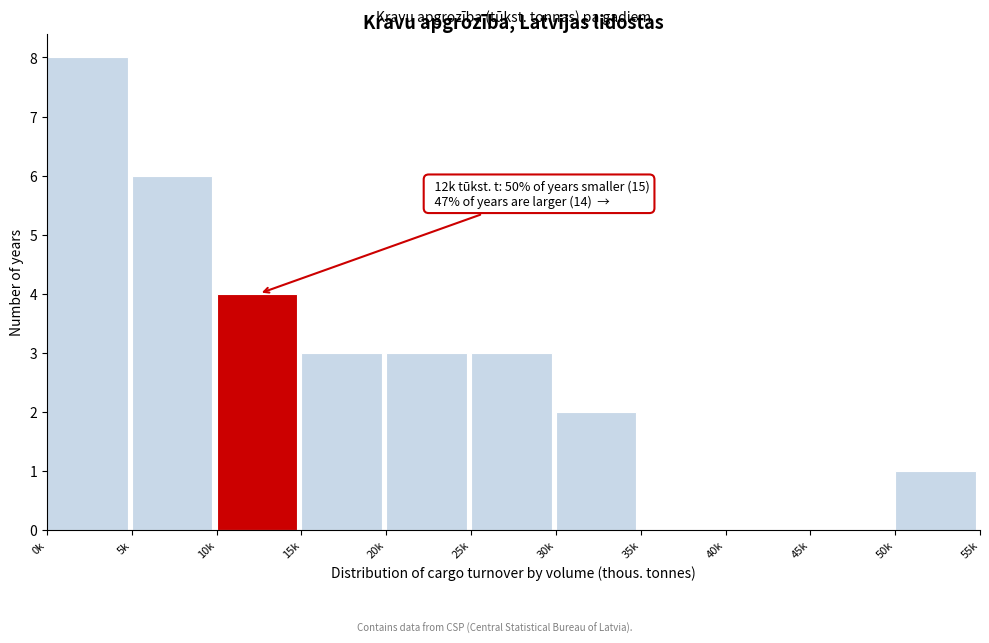

Reading left to right, list all the values displayed in this chart.

0k=8	5k=6	10k=4	15k=3	20k=3	25k=3	30k=2	35k=0	40k=0	45k=0	50k=1